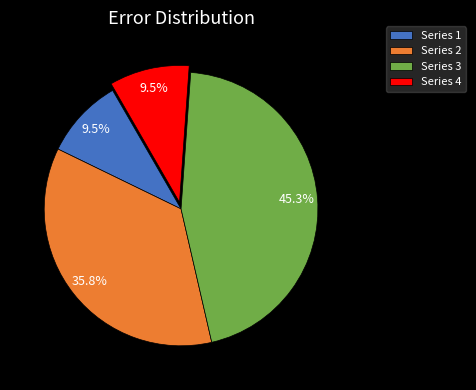

Count the number of slices in the pie.

4